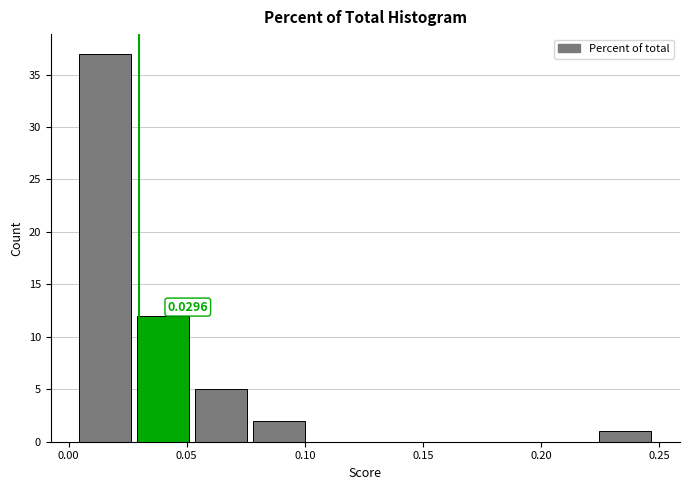

Which range on the x-axis has the tallest bar?

0.005 to 0.030